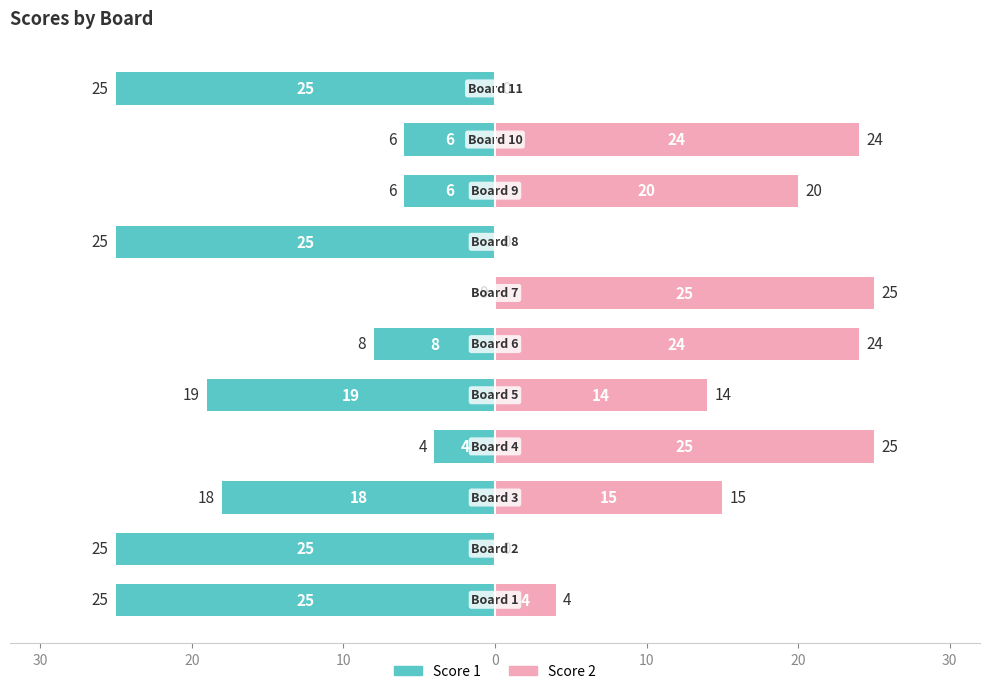

What value does the Score 1 series have at 9, to the nearest 10?

-10